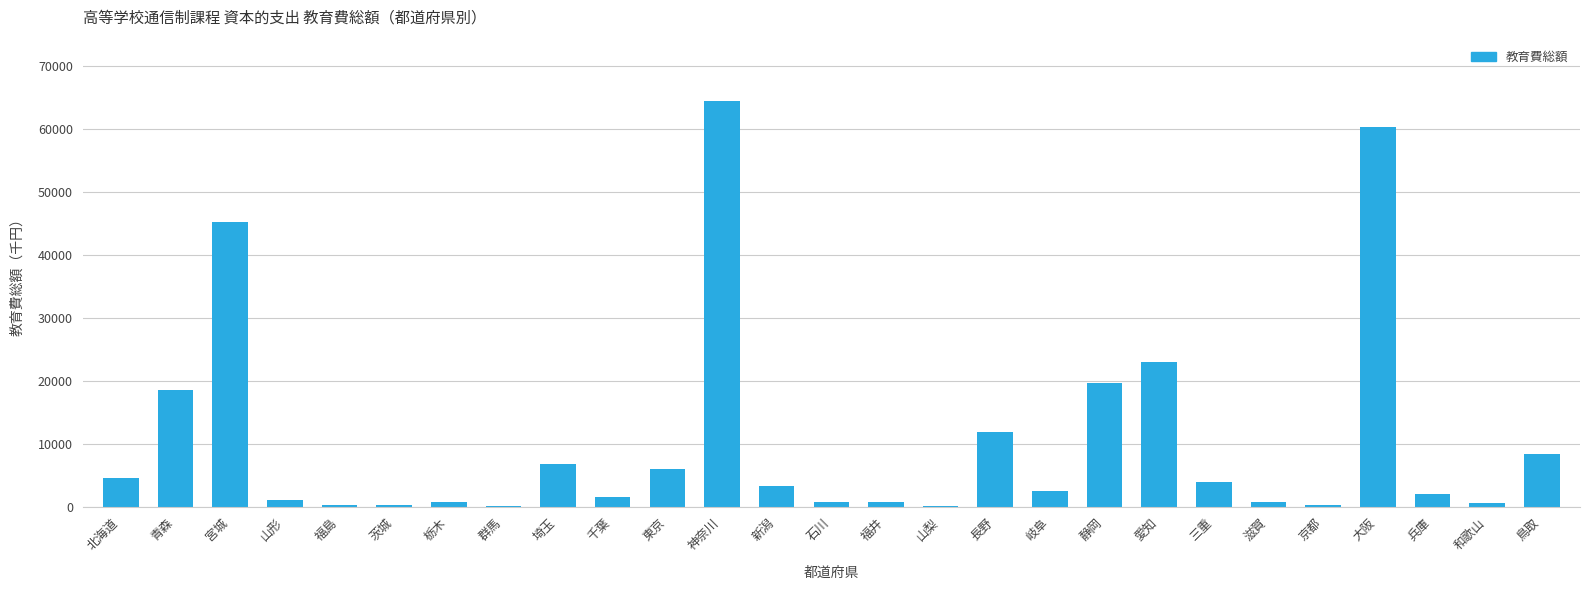

Is it true that the value at 東京 is 3429?

False